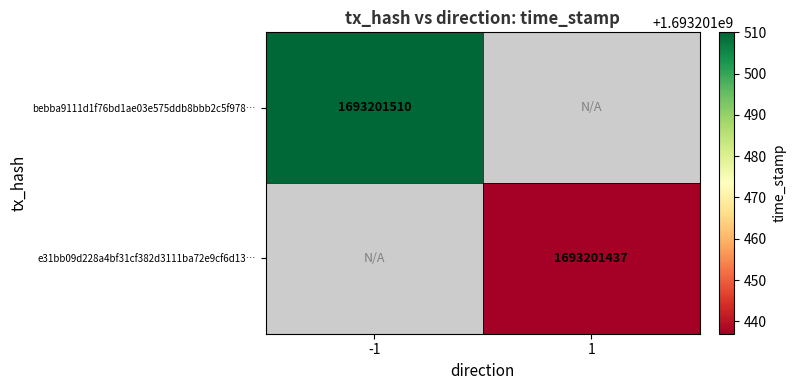

Which category has the lowest value in the e31bb09d228a4bf31cf382d3111ba72e9cf6d13 series?

1